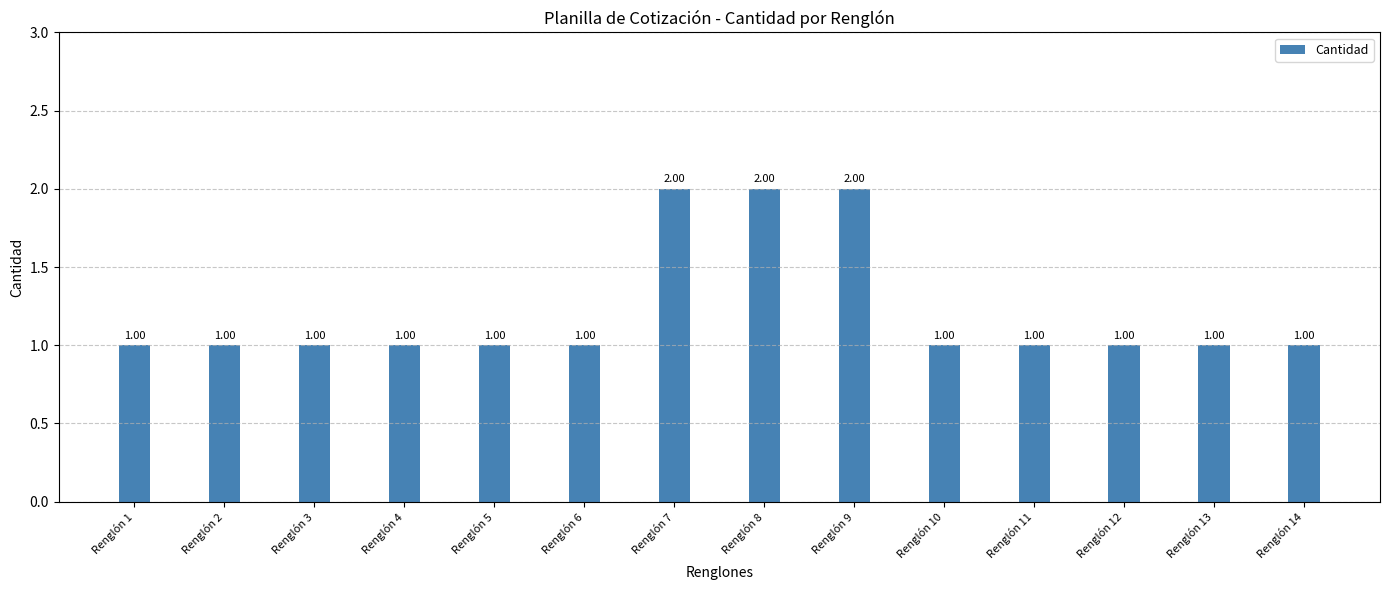

What is the ratio of the value at Renglón 12 to the value at Renglón 9?

0.5